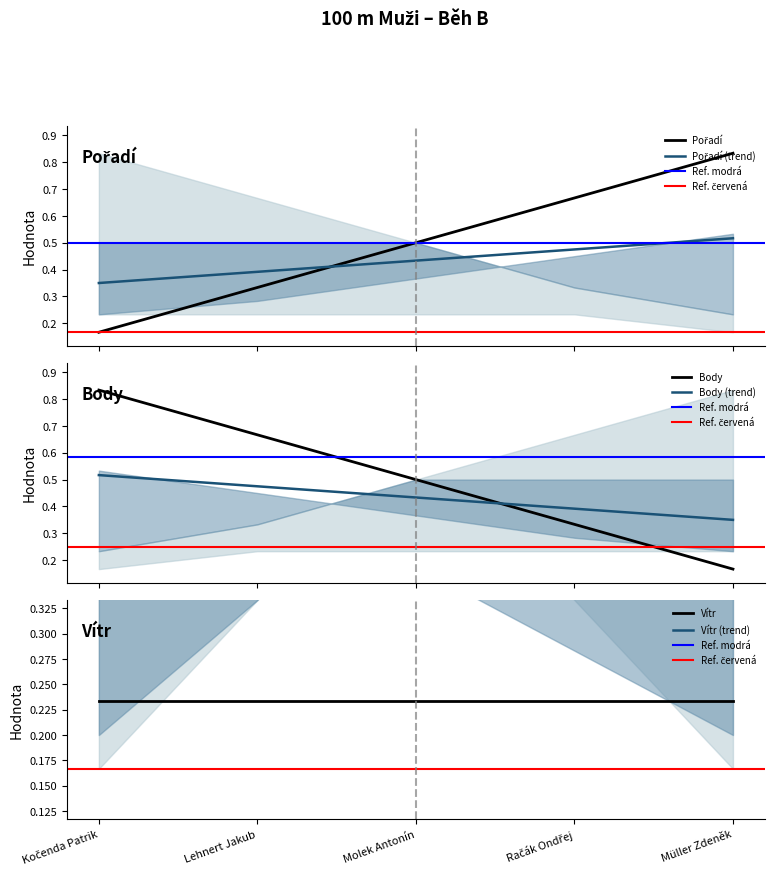

True or false: Body and Body (trend) intersect in this chart.

True